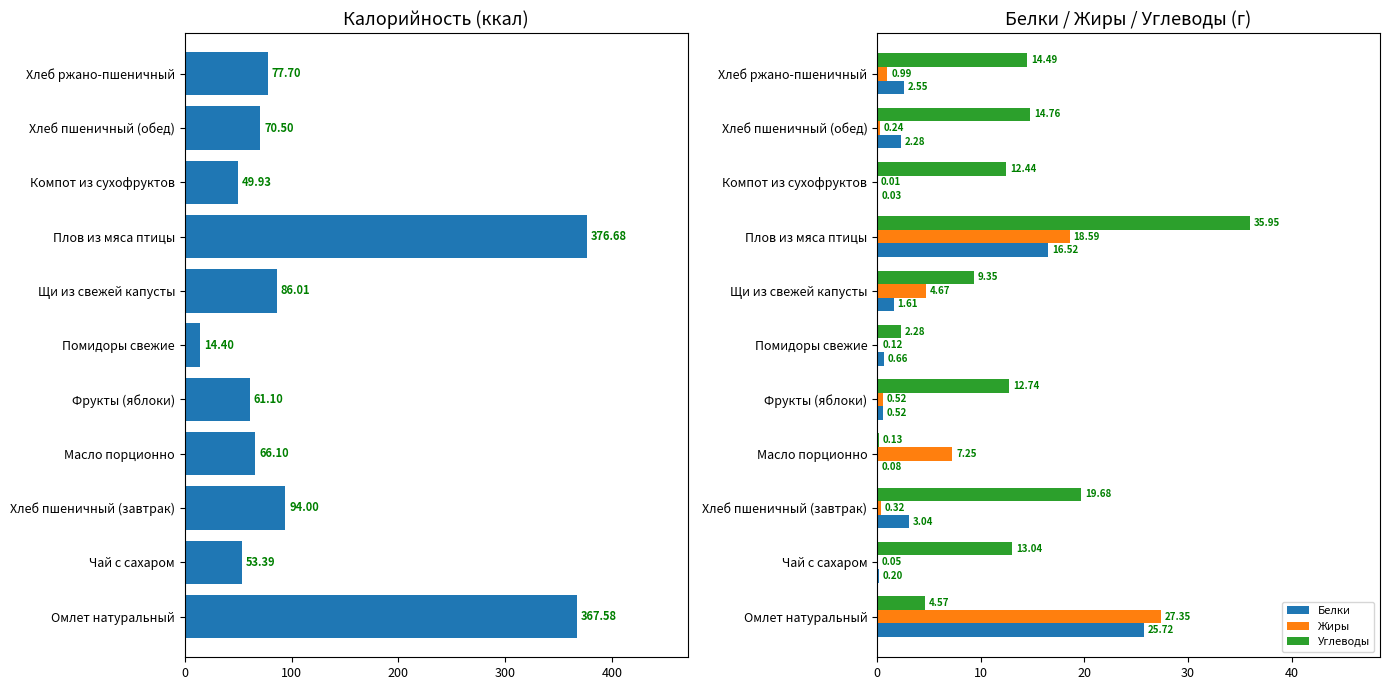

How many groups of bars are there?

11